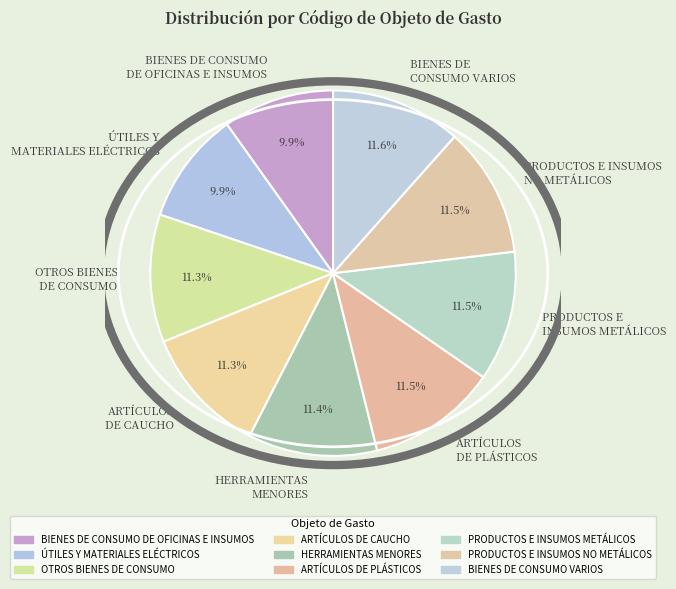

What percentage is NOT represented by ARTÍCULOS DE PLÁSTICOS?

88.5%